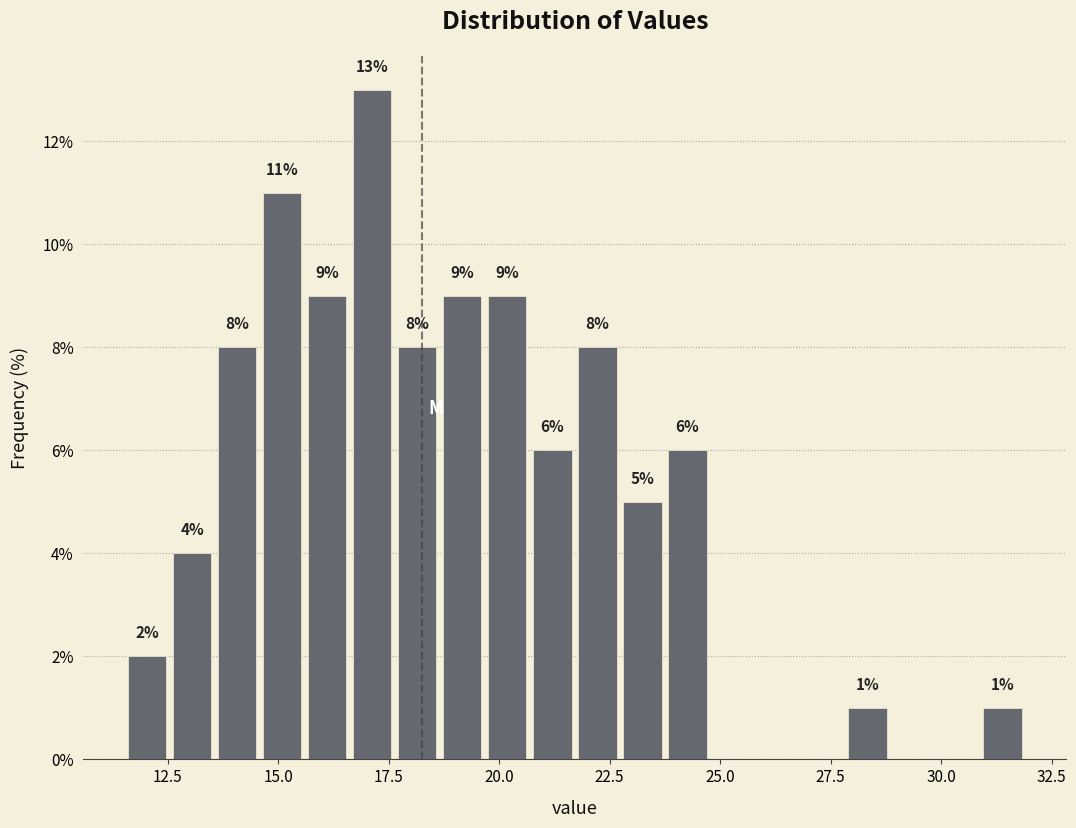

Read against the x-axis, roughly where is the centre of the tallest bar?

17.0